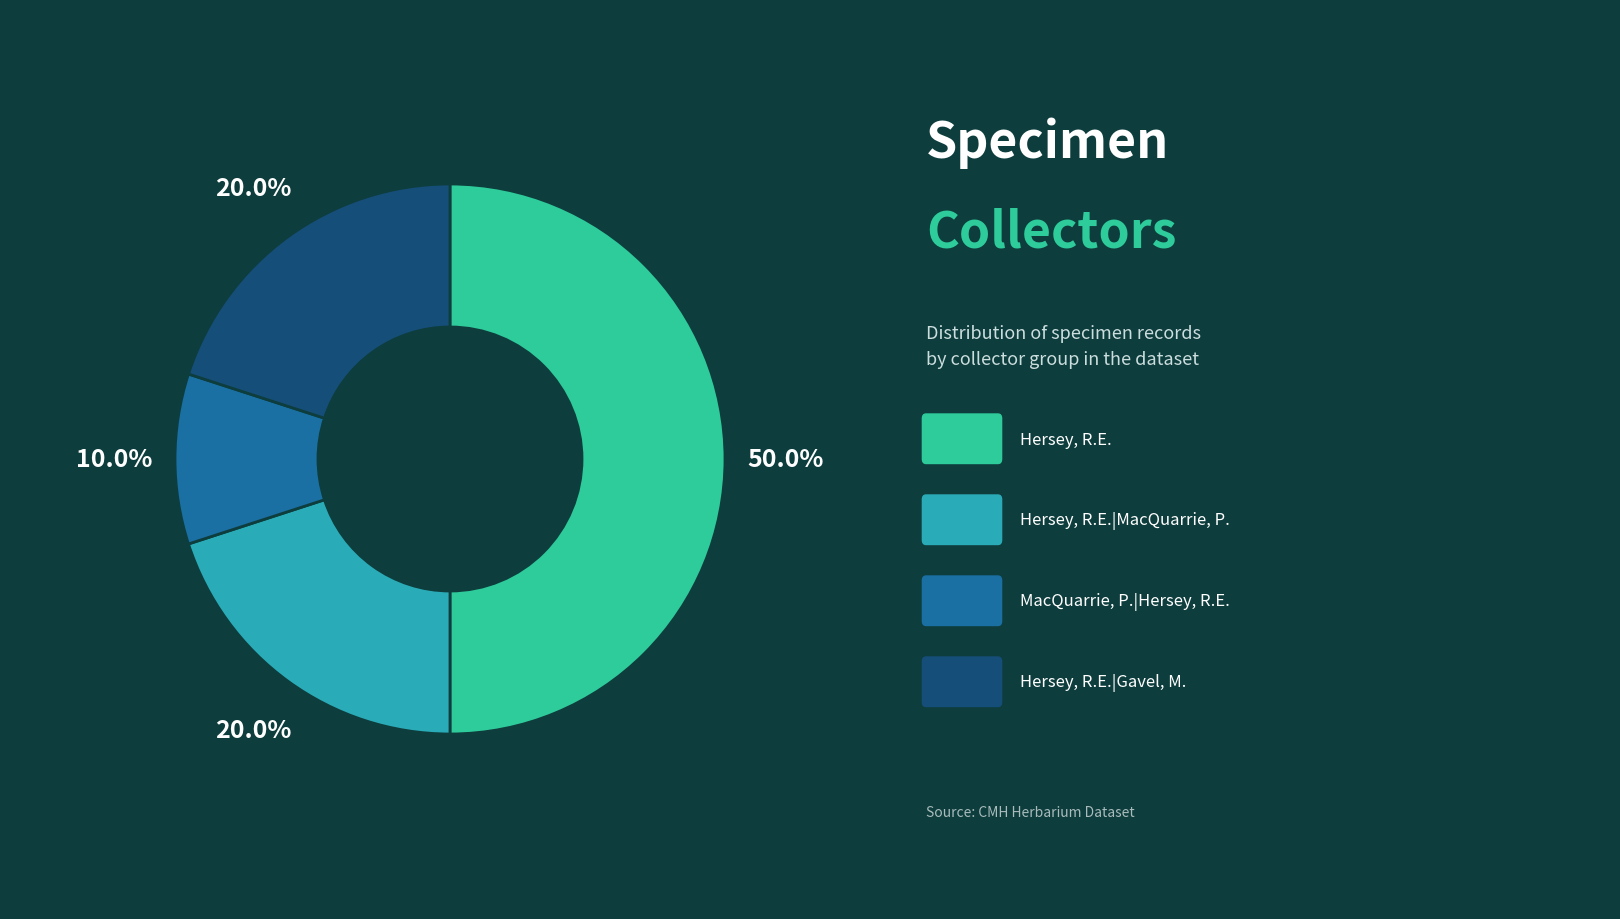

Count the number of slices in the pie.

4